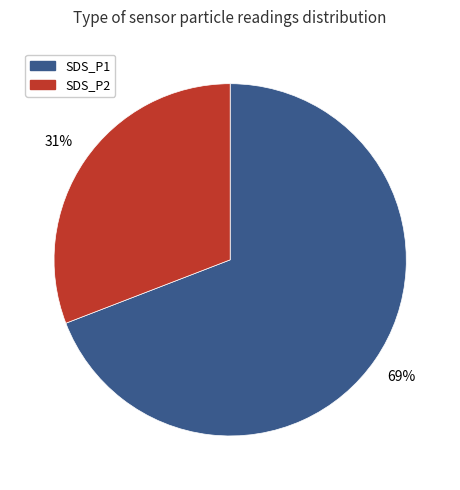

Rank the categories by value from highest to lowest.

SDS_P1, SDS_P2